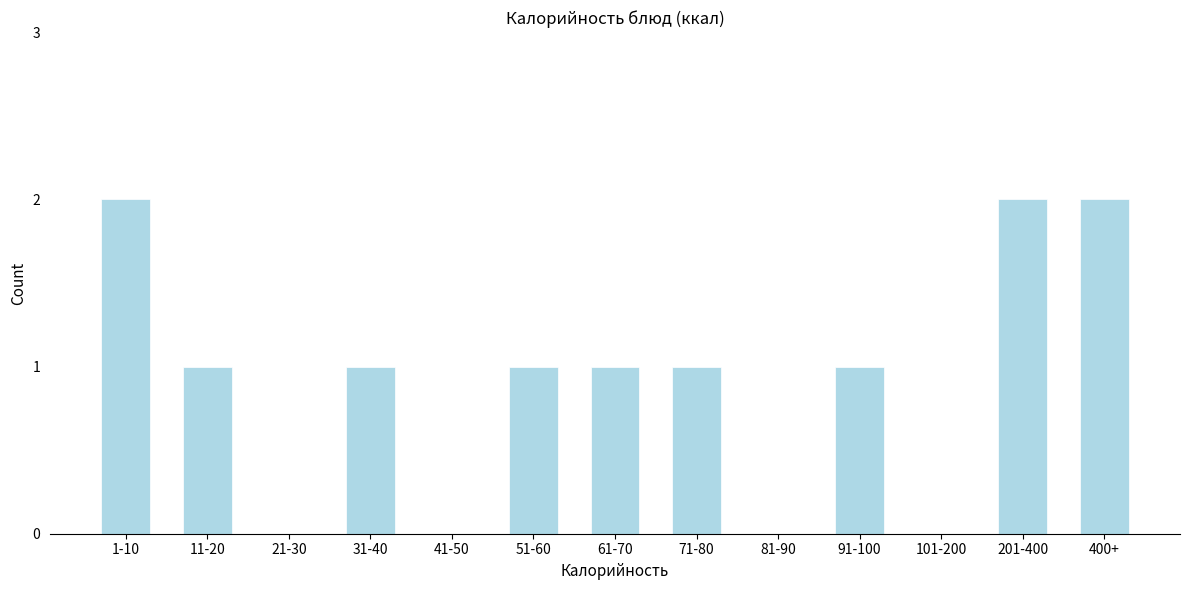

Reading left to right, extract all data points from this chart.

1-10=2	11-20=1	21-30=0	31-40=1	41-50=0	51-60=1	61-70=1	71-80=1	81-90=0	91-100=1	101-200=0	201-400=2	400+=2